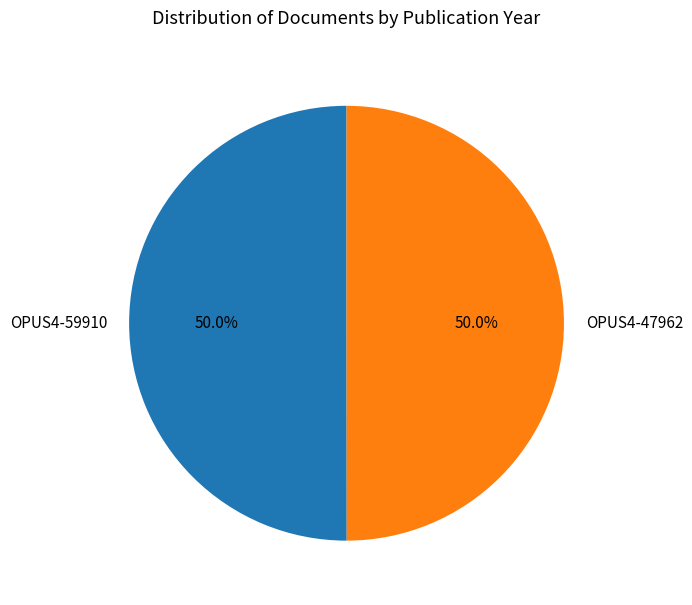

True or false: OPUS4-47962 accounts for 55% of the total.

False